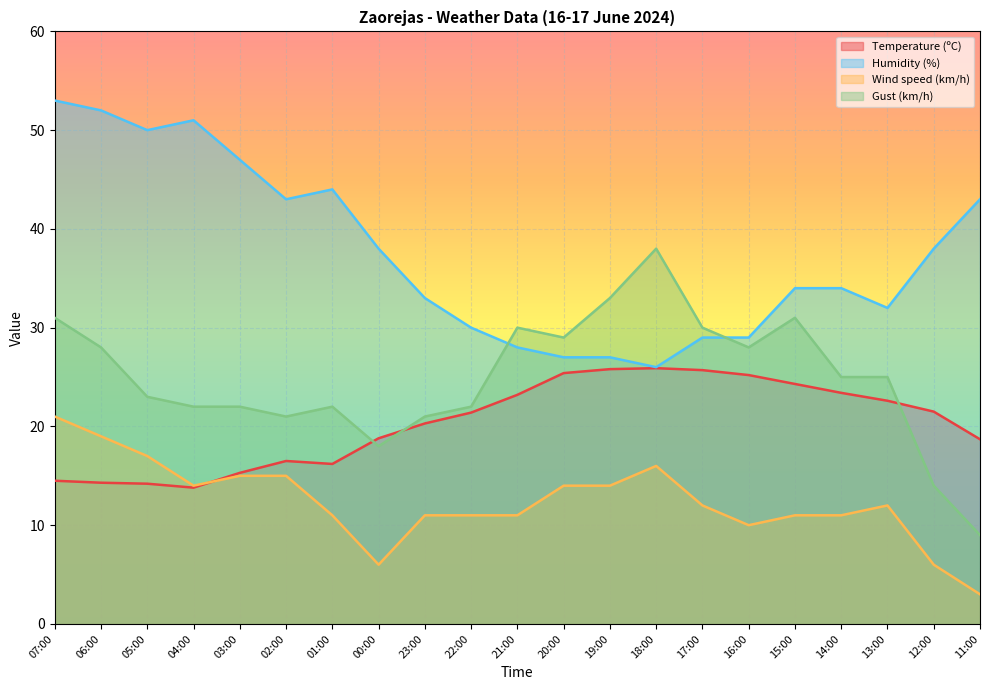

At which category does Wind speed (km/h) reach its first local valley?

04:00